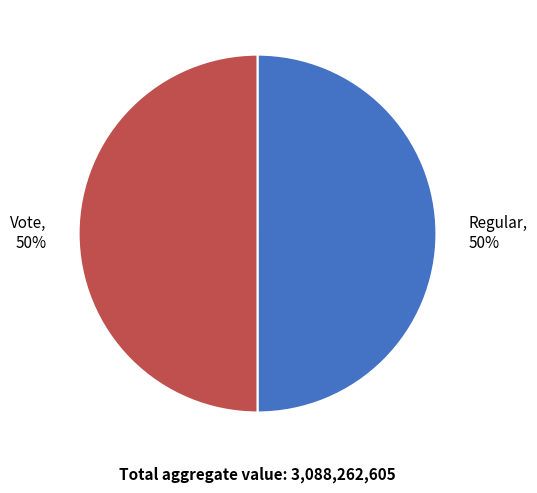

True or false: Regular accounts for 50% of the total.

True